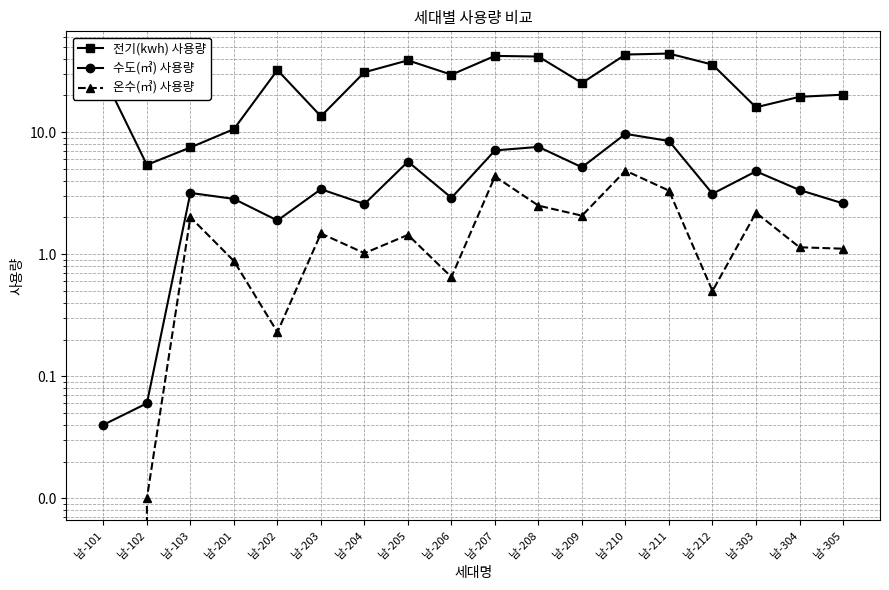

Reading left to right, what are all the values shown in this chart?

전기(kwh) 사용량: 28.9	5.4	7.5	10.6	32.3	13.5	31.0	38.8	29.6	42.2	41.7	25.3	43.3	44.1	35.8	16.0	19.5	20.3
수도(㎥) 사용량: 0.0	0.1	3.2	2.8	1.9	3.4	2.6	5.7	2.9	7.1	7.6	5.2	9.7	8.5	3.1	4.8	3.4	2.6
온수(㎥) 사용량: 0.0	0.0	2.0	0.9	0.2	1.5	1.0	1.4	0.7	4.3	2.5	2.1	4.8	3.3	0.5	2.2	1.1	1.1